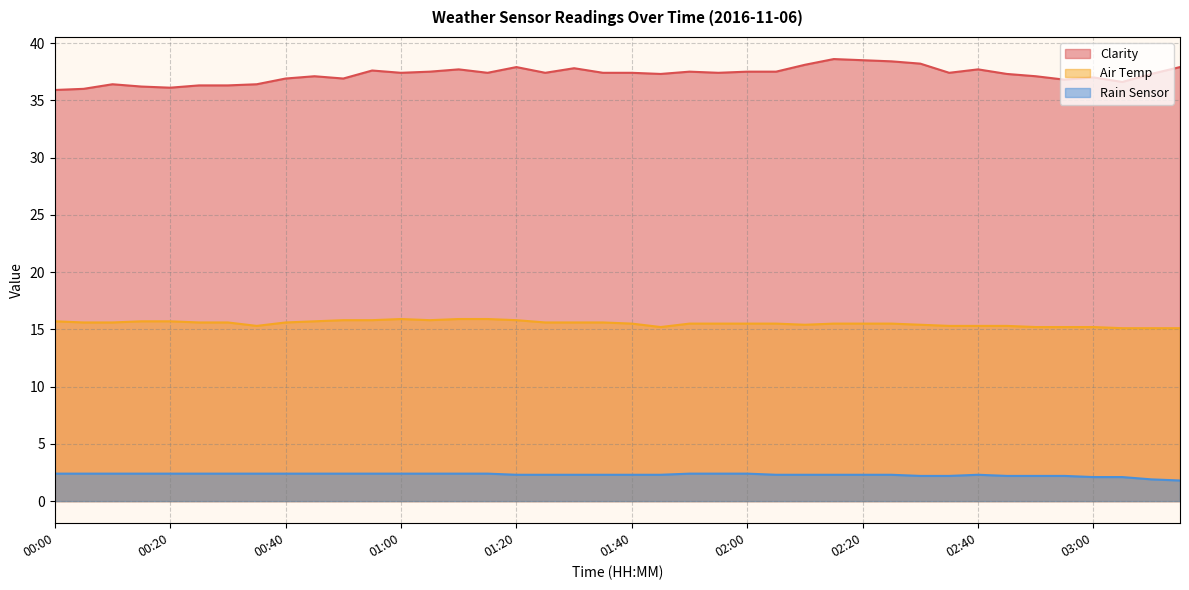

Rank the series at 02:50 from highest to lowest value.

Clarity, Air Temp, Rain Sensor